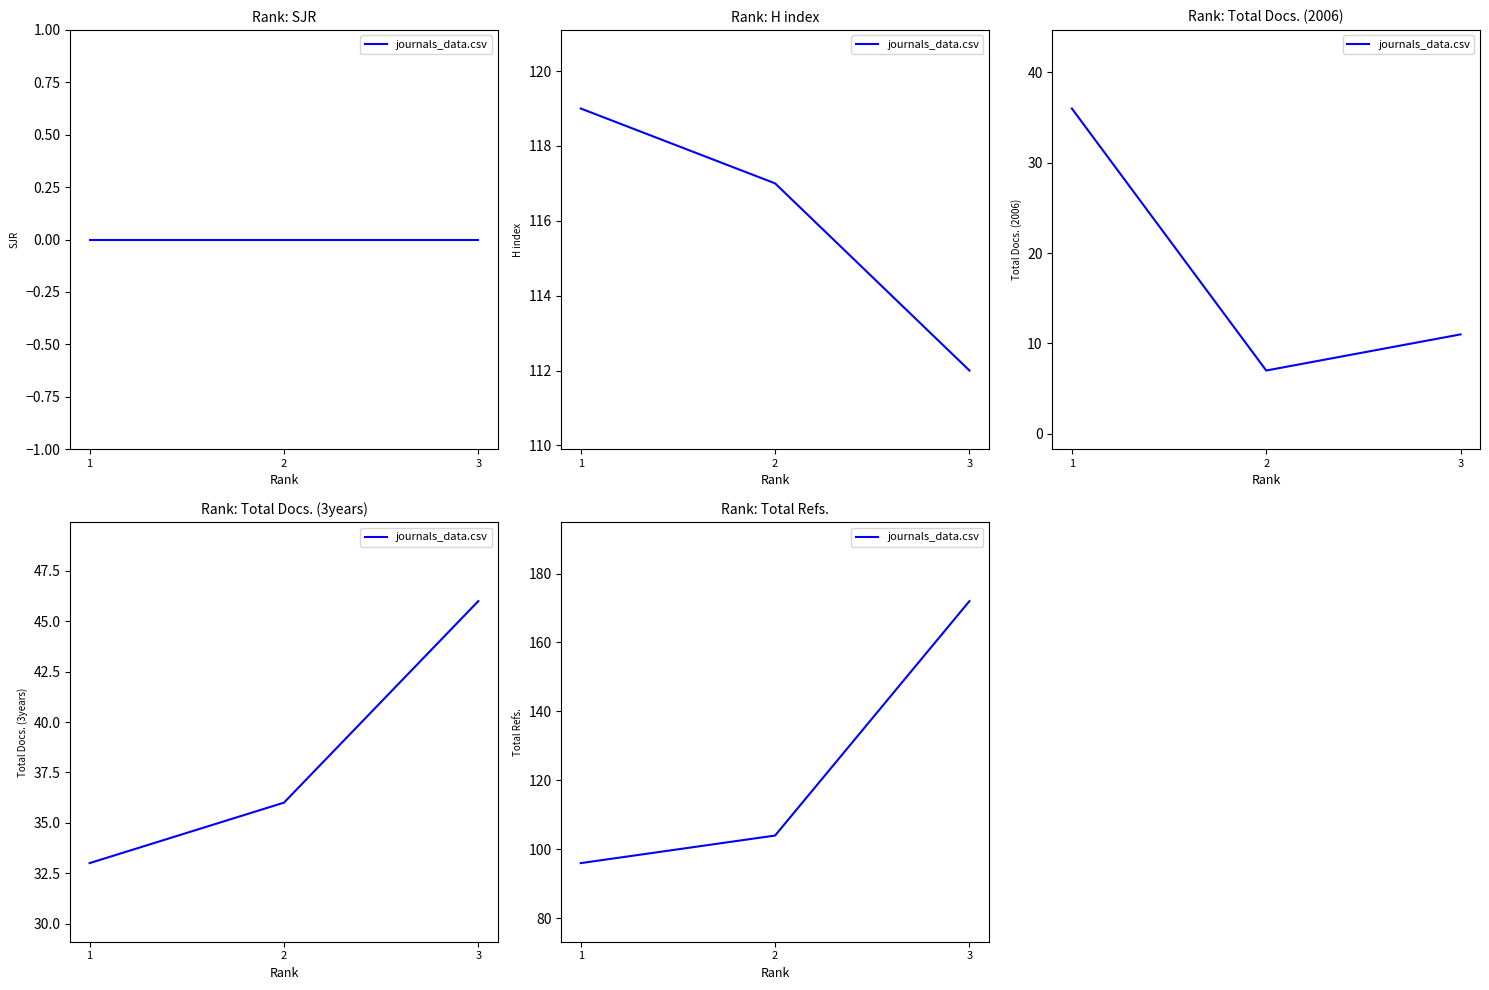

What is the sum of all values?

372